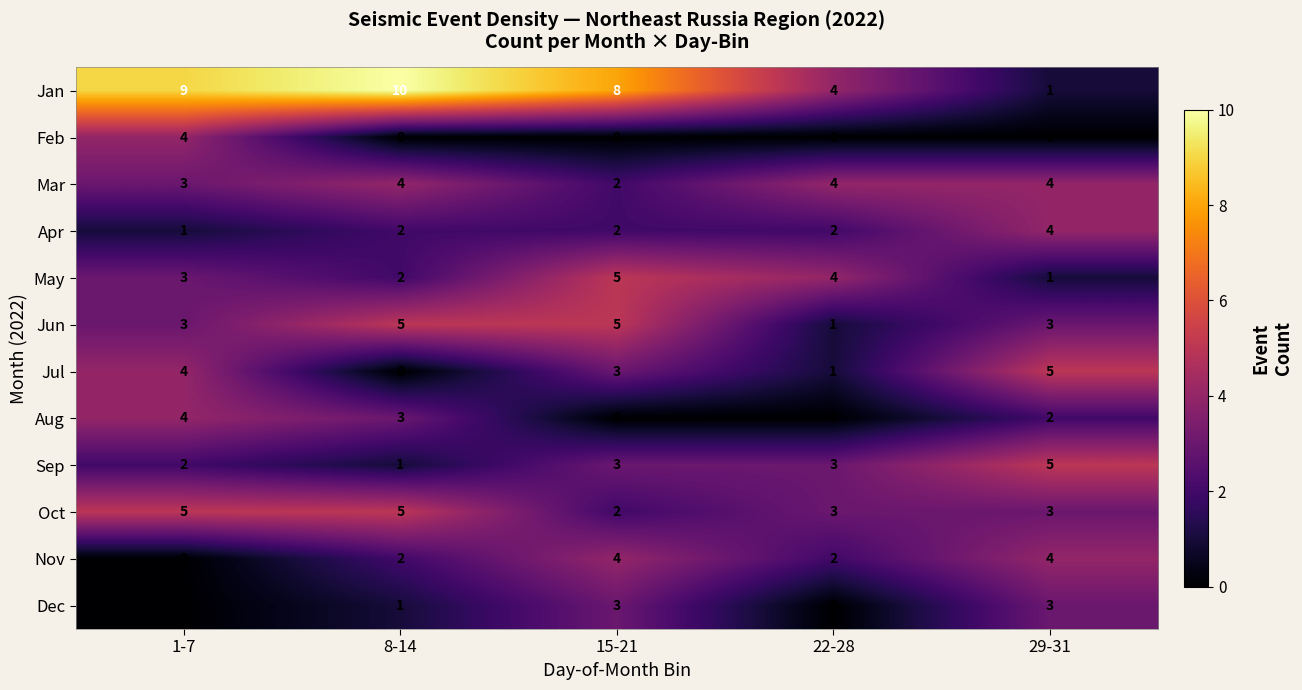

What is the total value across all series at 22-28?

24